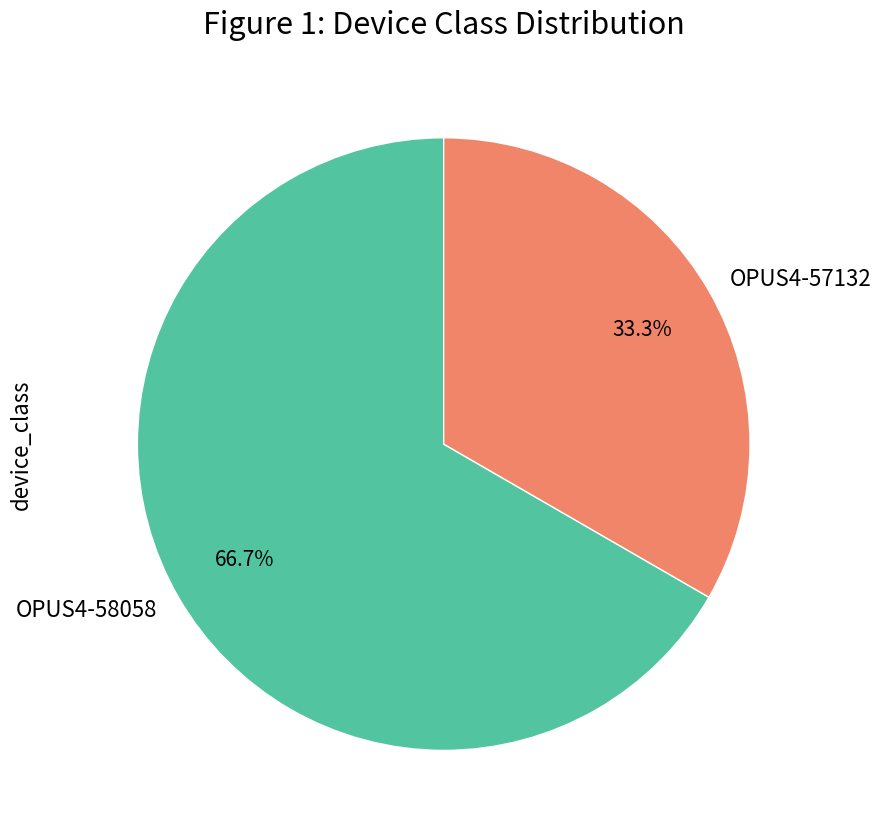

What is the total percentage of OPUS4-57132 and OPUS4-58058?

100.0%